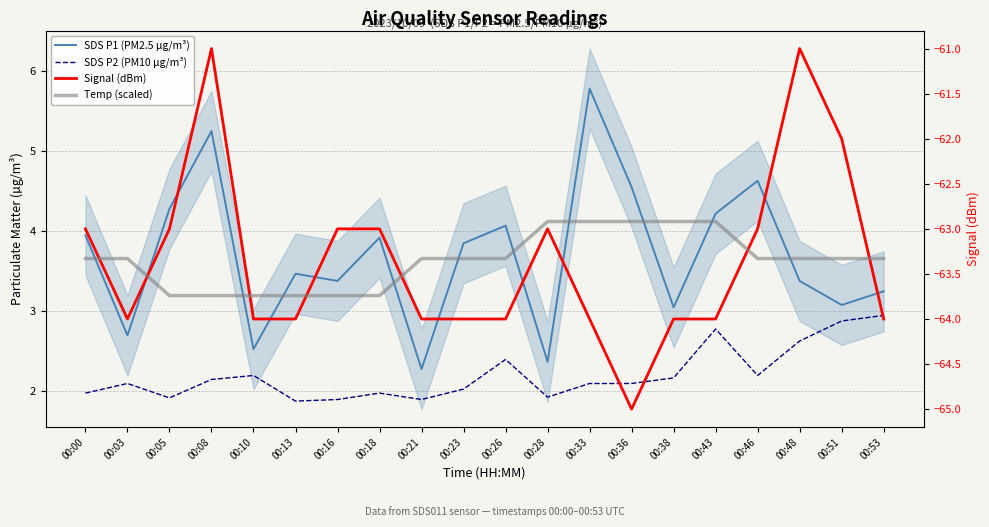

How many data points in Temp (scaled) are less than -63?

15